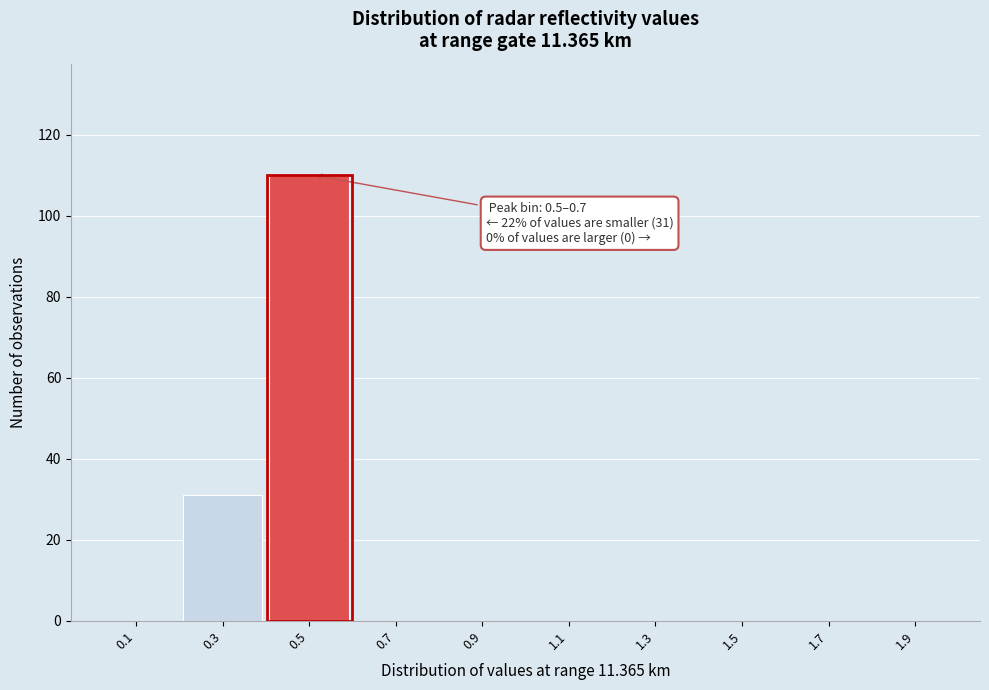

Reading left to right, extract all data points from this chart.

0.1=0	0.3=31	0.5=110	0.7=0	0.9=0	1.1=0	1.3=0	1.5=0	1.7=0	1.9=0